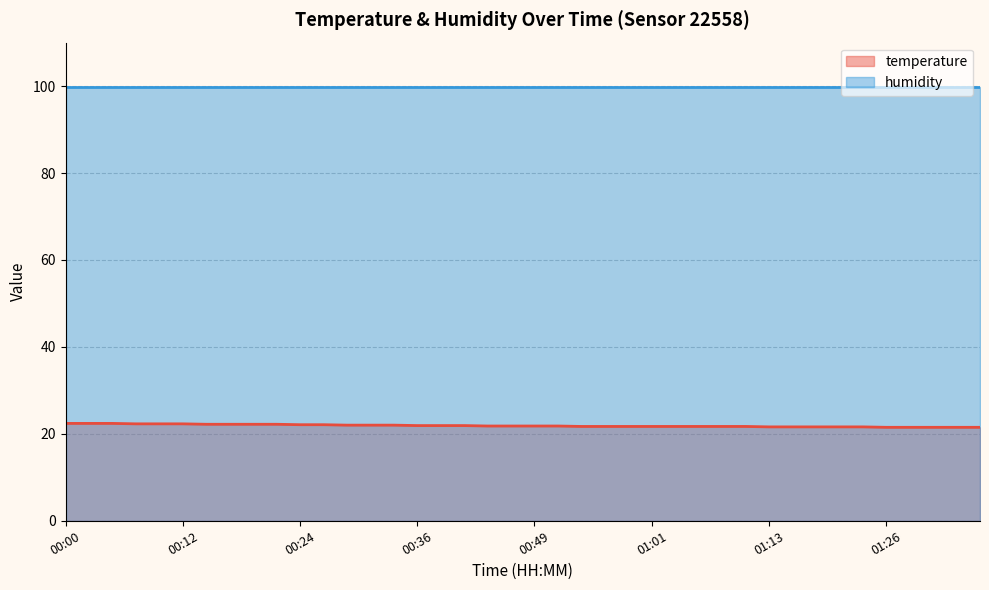

What value does the data have at 01:13?

21.6